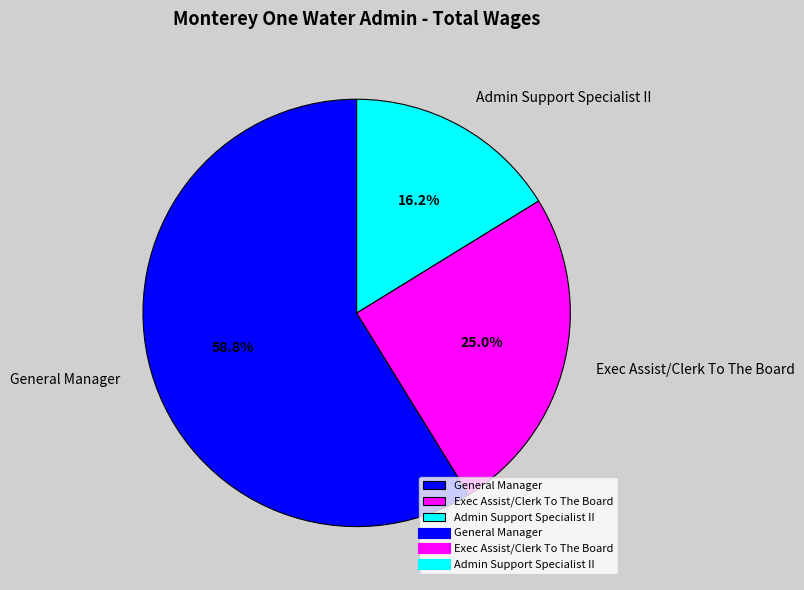

To the nearest percent, what is the difference between the largest and smallest slice percentages?

43%